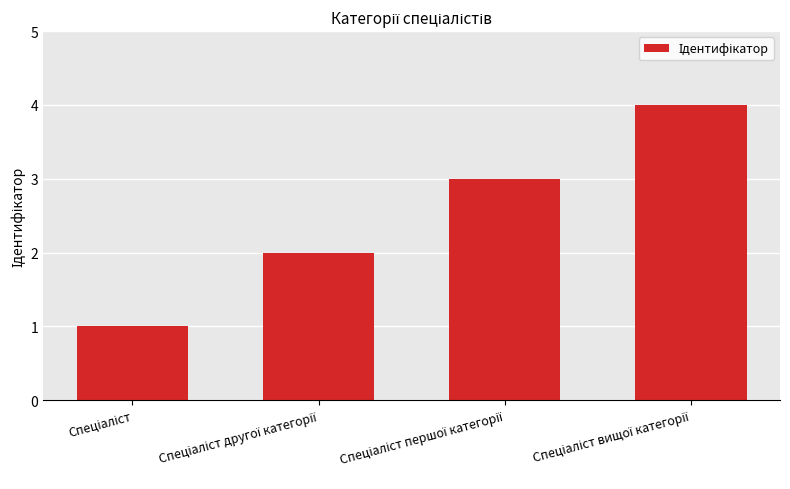

What is the greatest value displayed?

4